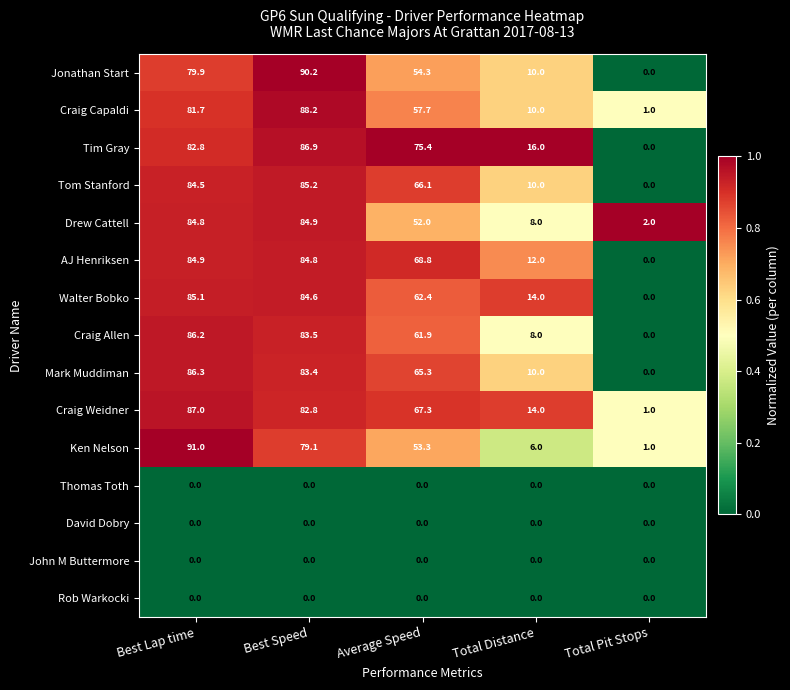

How many distinct data groups are displayed?

15